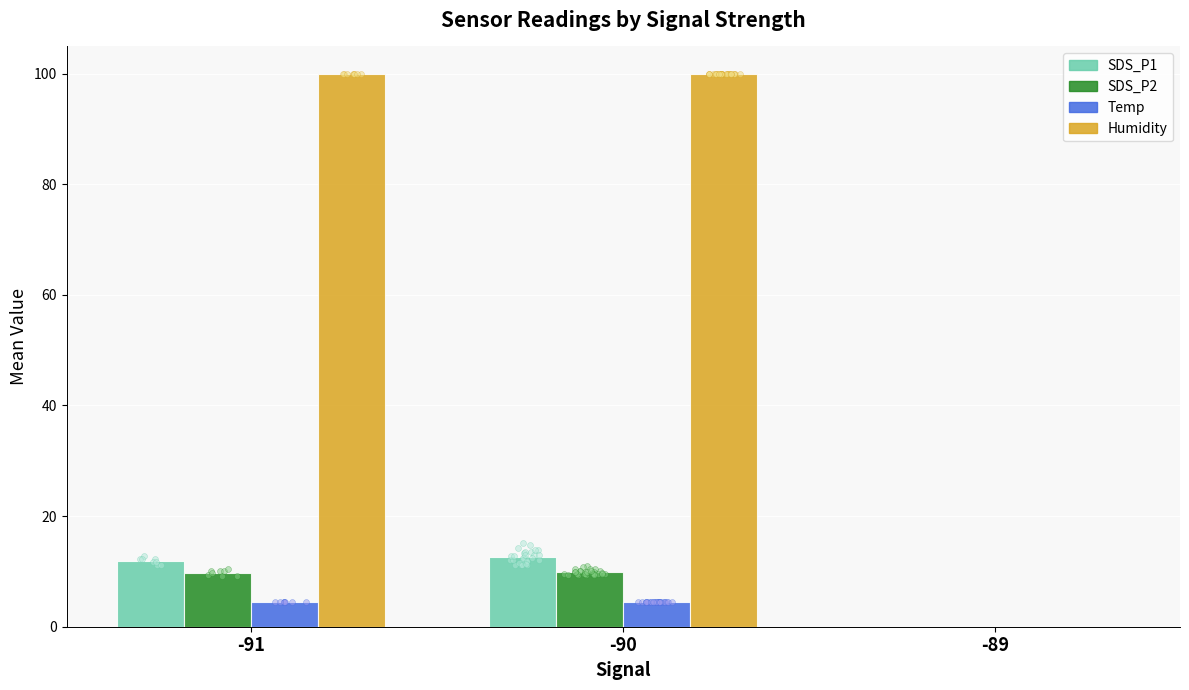

Which series contains the highest Y value?

Humidity